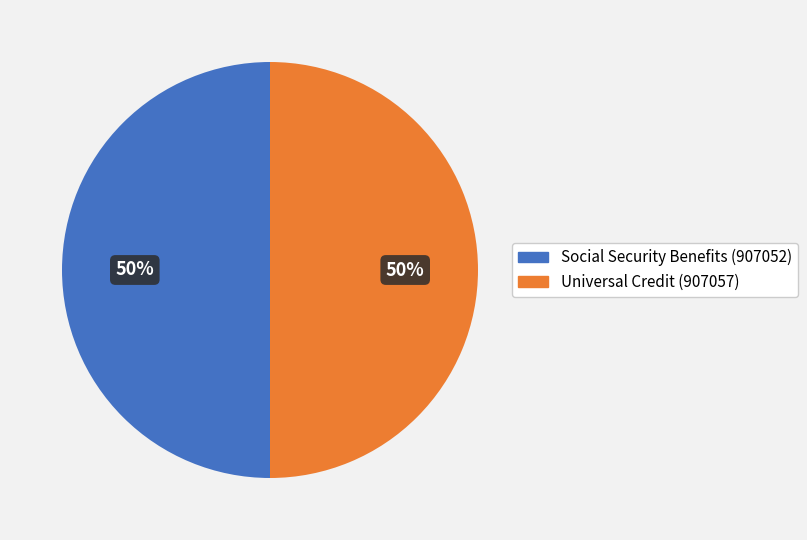

What percentage is the Universal Credit (907057) slice, to the nearest percent?

50%